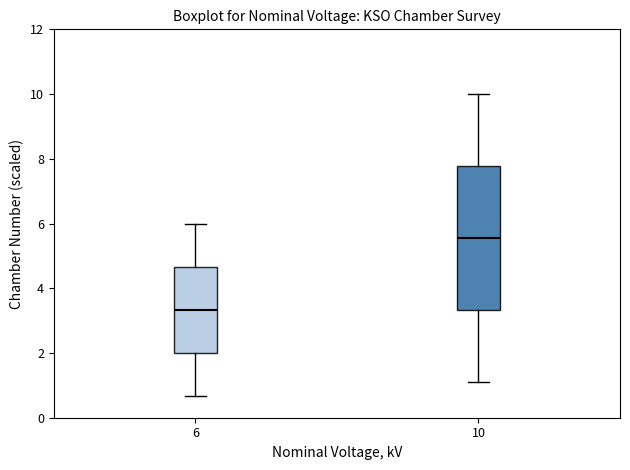

Which box has the lowest median line?

6